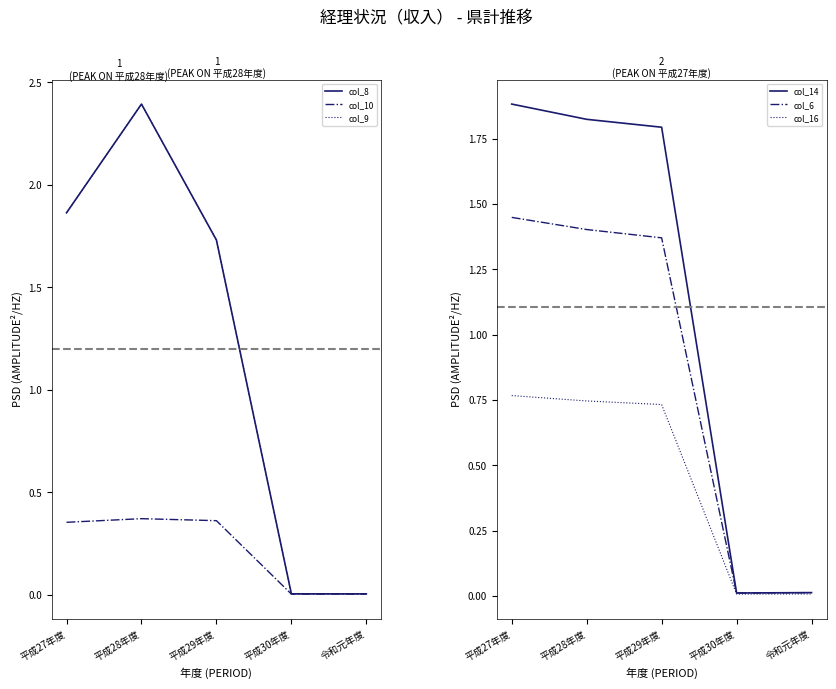

List the series in order of their peak value, highest first.

col_8, col_9, col_14, col_6, col_16, col_10